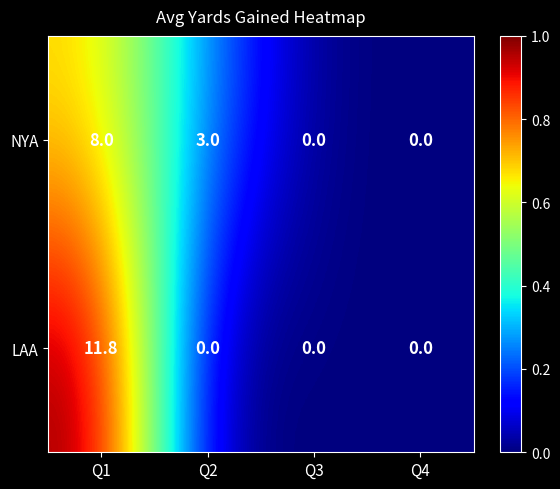

What is the maximum value shown in the chart?

11.8